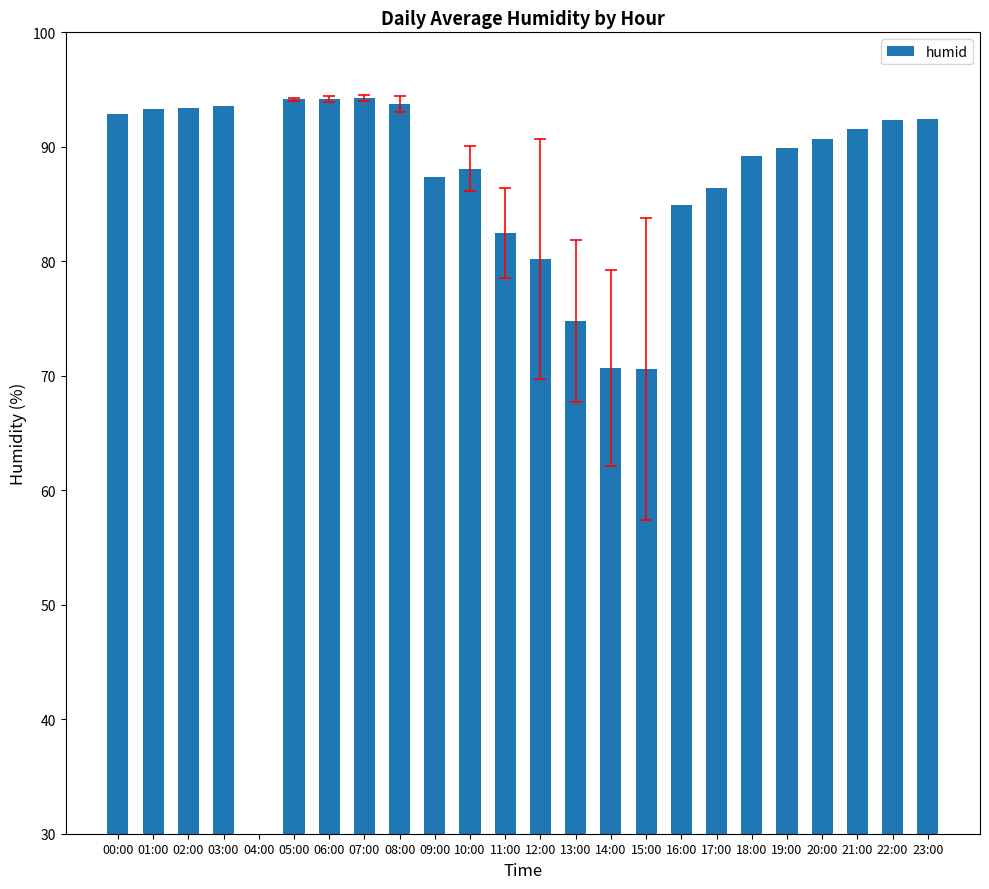

List the labels in order of value, largest first.

07:00, 05:00, 06:00, 08:00, 03:00, 02:00, 01:00, 00:00, 23:00, 22:00, 21:00, 20:00, 19:00, 18:00, 10:00, 09:00, 17:00, 16:00, 11:00, 12:00, 13:00, 14:00, 15:00, 04:00